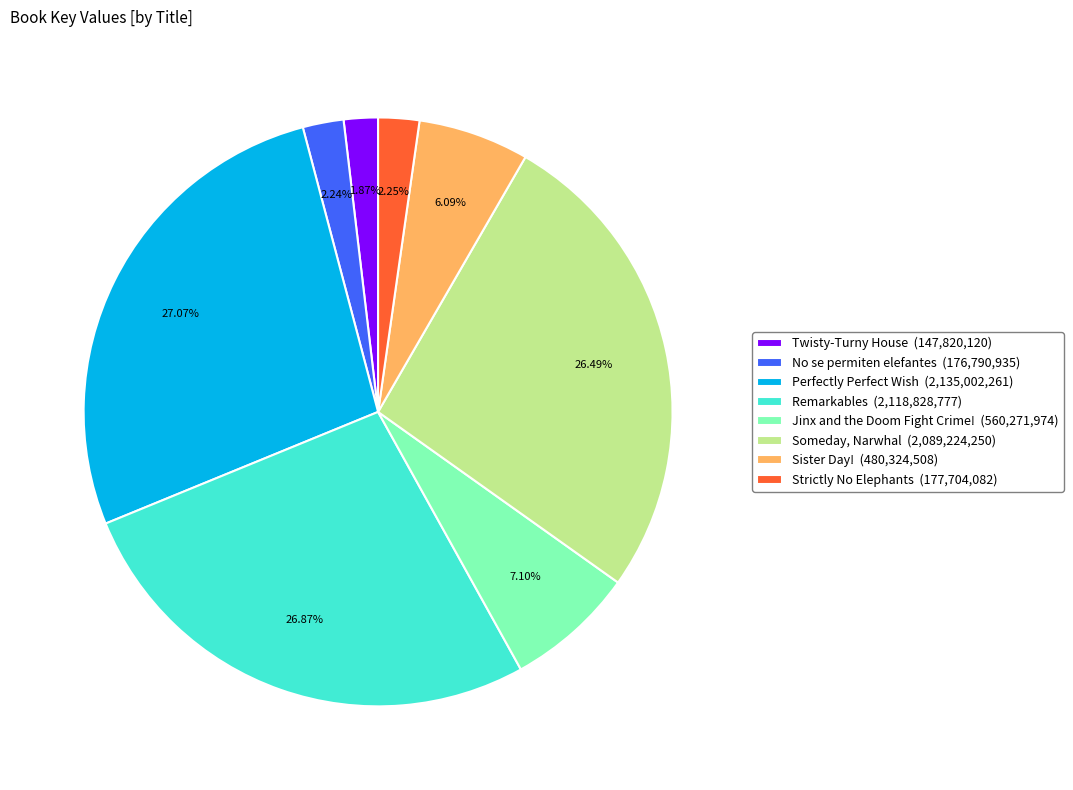

To the nearest percent, what portion does No se permiten elefantes represent?

2%